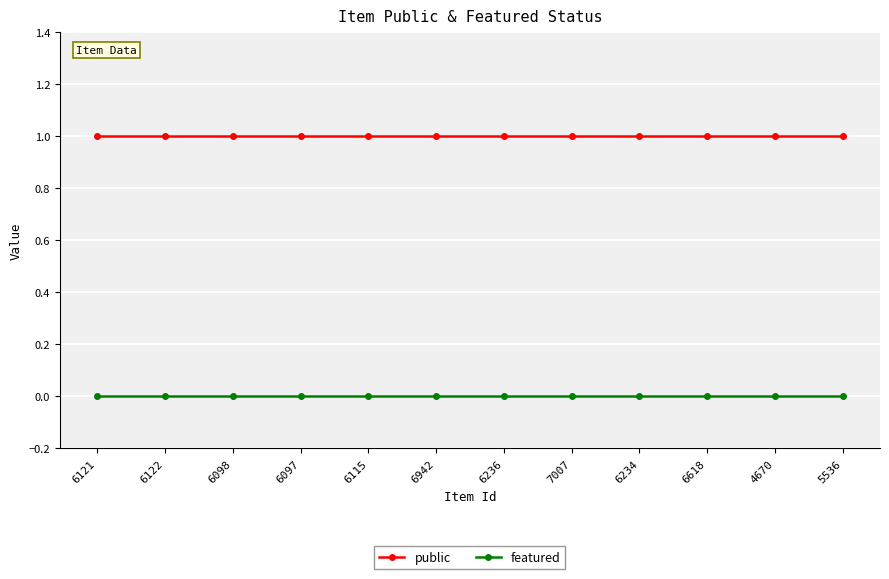

Reading left to right, extract all data points from this chart.

public: 1	1	1	1	1	1	1	1	1	1	1	1
featured: 0	0	0	0	0	0	0	0	0	0	0	0